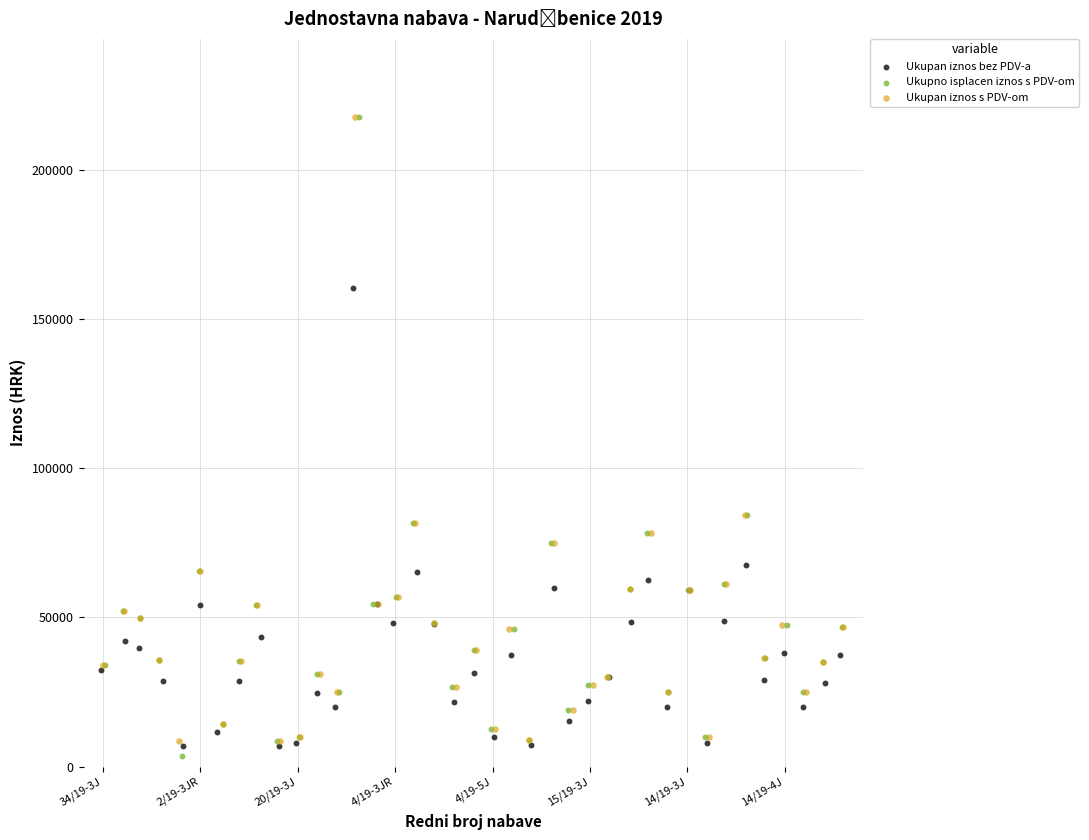

What are all the series names shown in the legend?

Ukupan iznos bez PDV-a, Ukupno isplacen iznos s PDV-om, Ukupan iznos s PDV-om